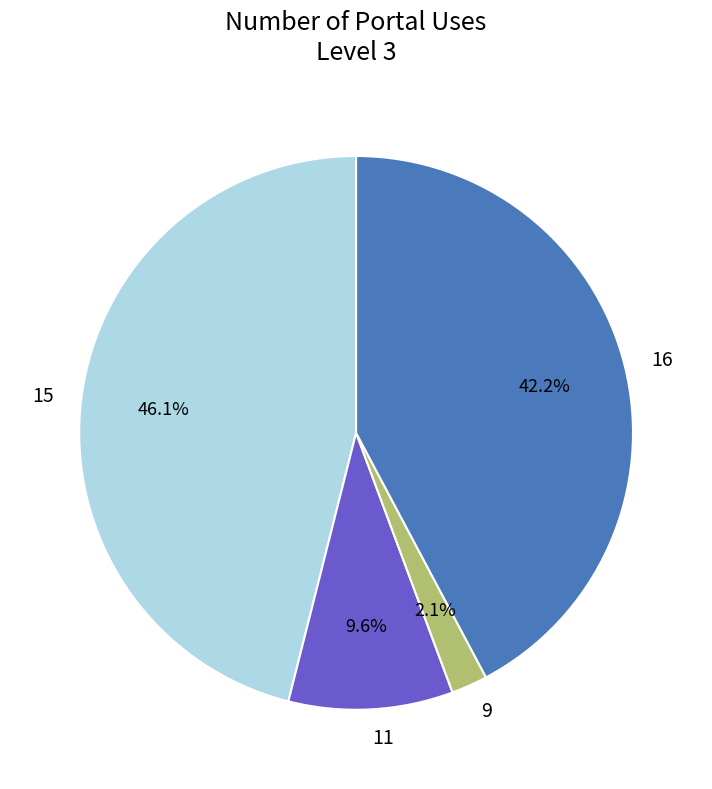

Rank the categories by value from highest to lowest.

15, 16, 11, 9